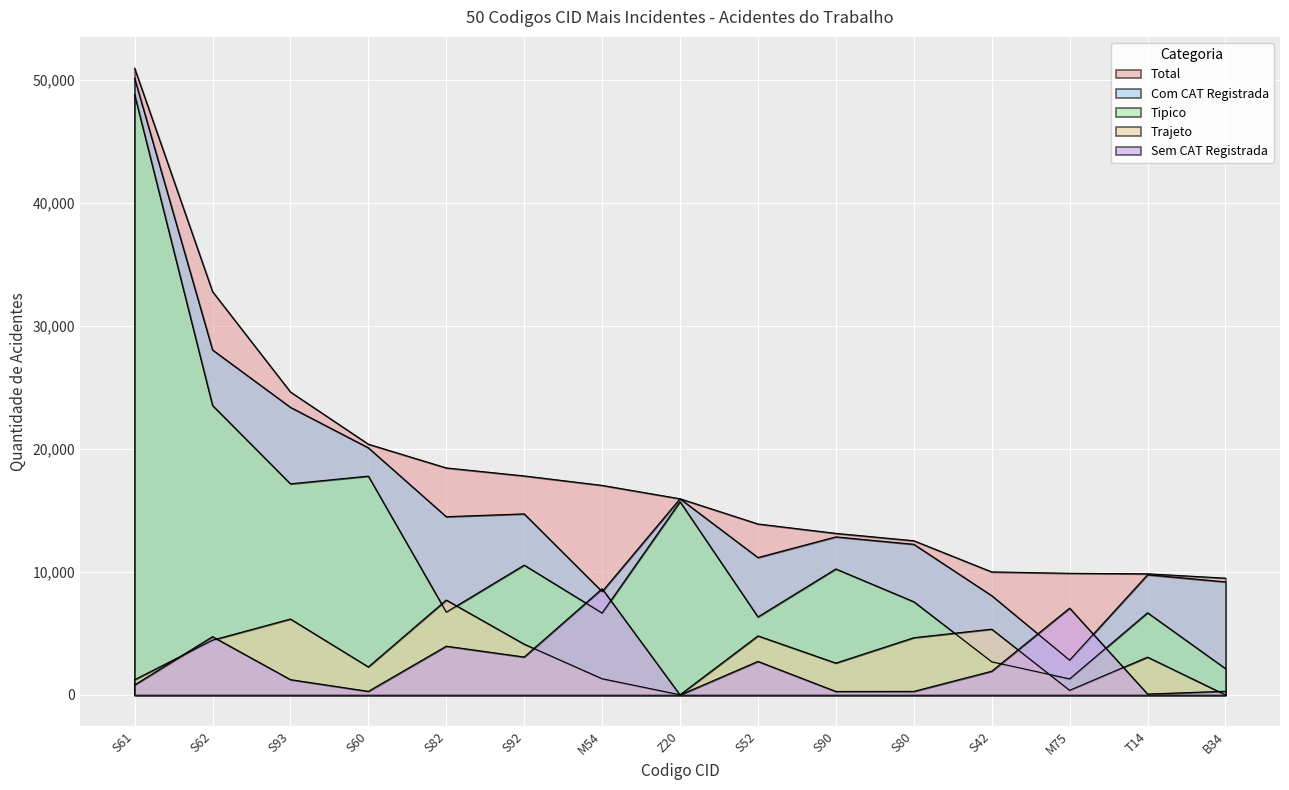

Which series has the largest total across all categories?

Total